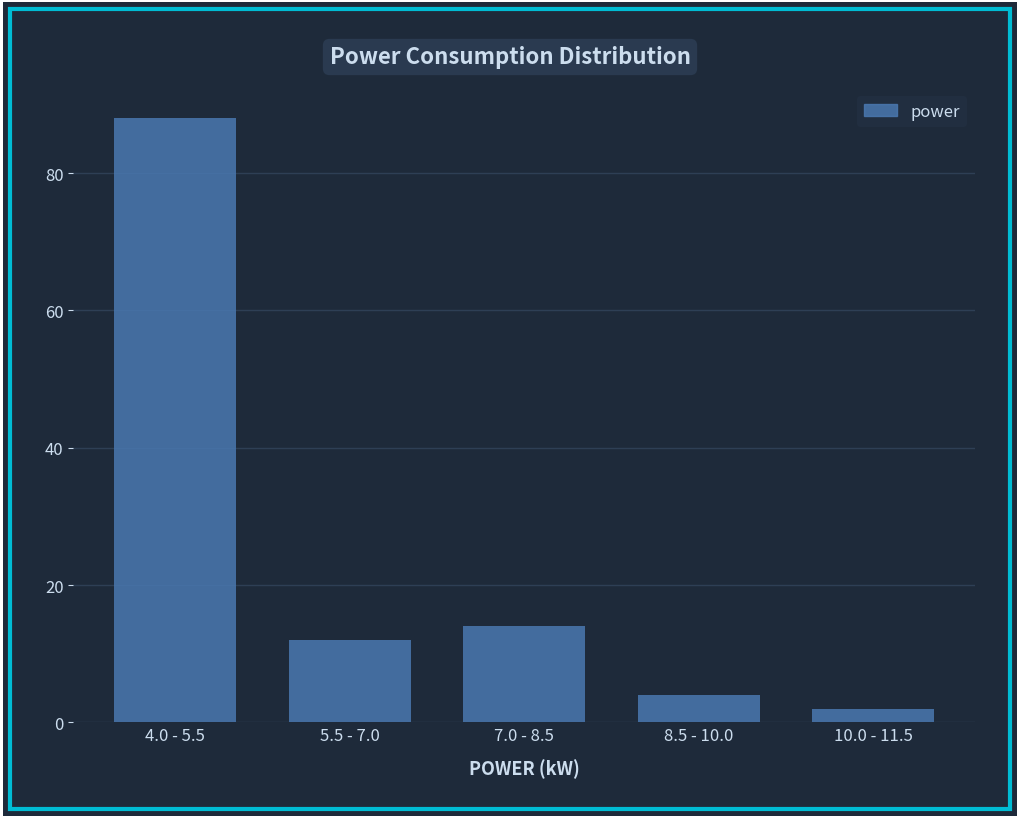

Reading right to left, what are all the values shown in this chart?

2	4	14	12	88